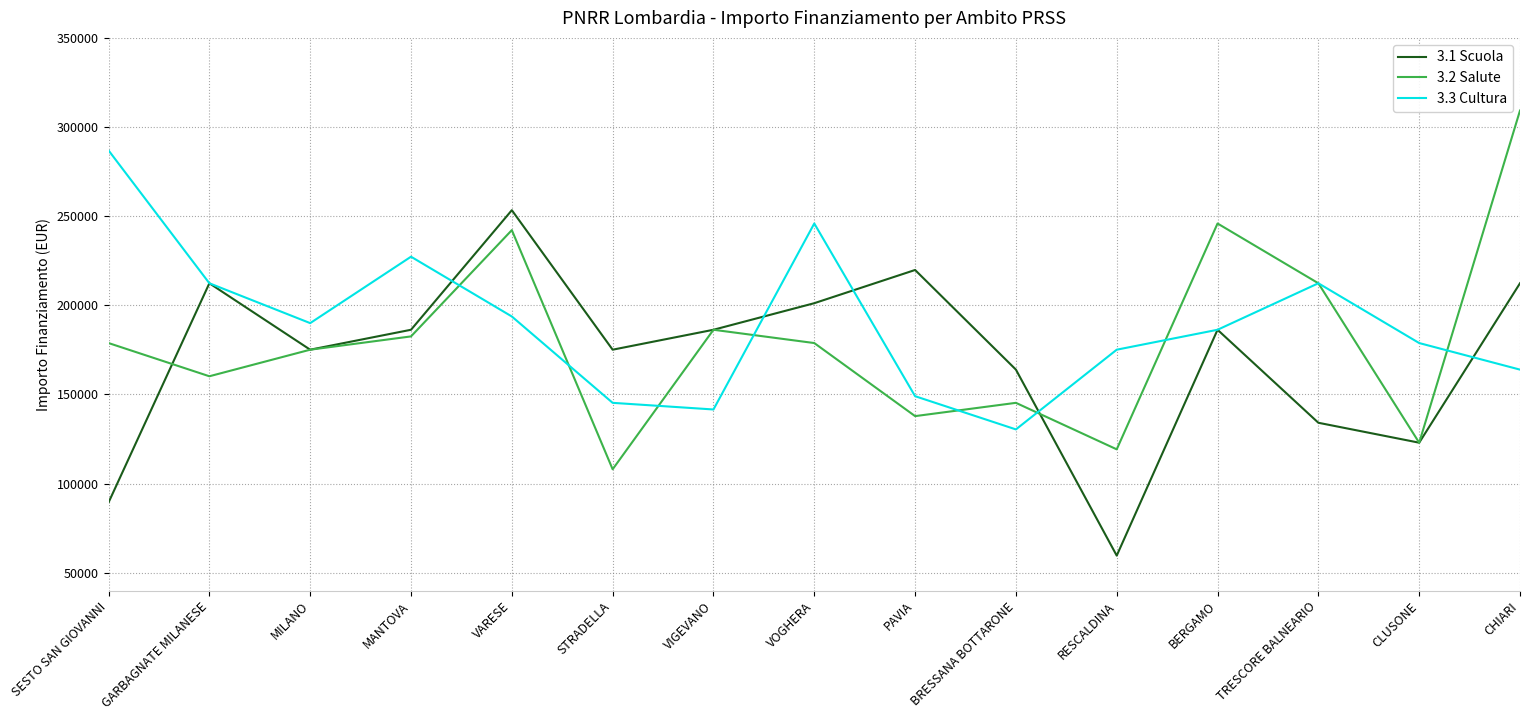

The 3.2 Salute series shows 176651.5 at STRADELLA. True or false?

False